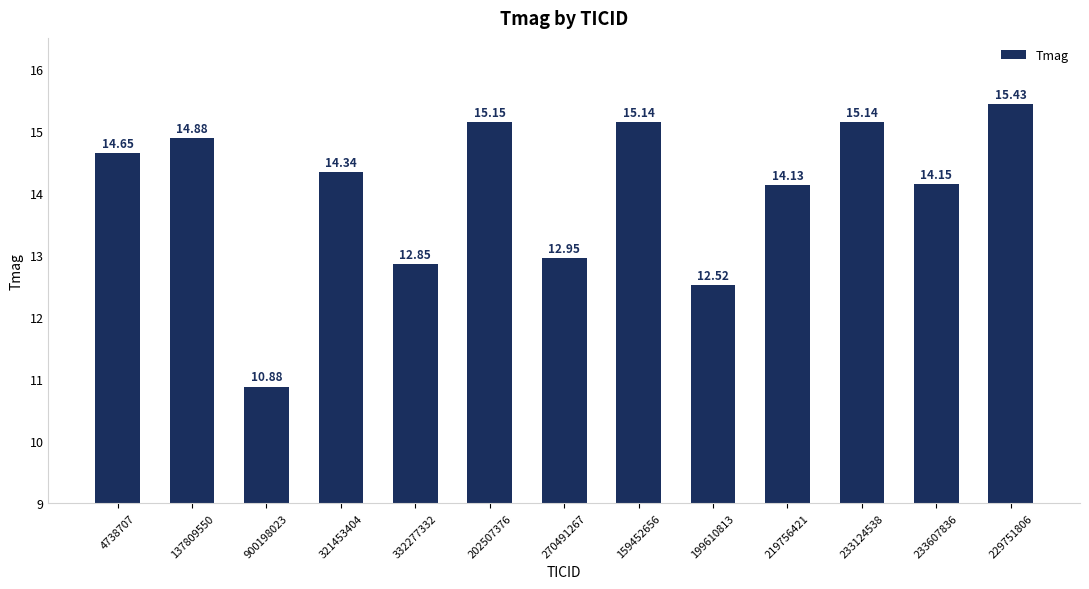

Which has a higher value, 4738707 or 321453404?

4738707